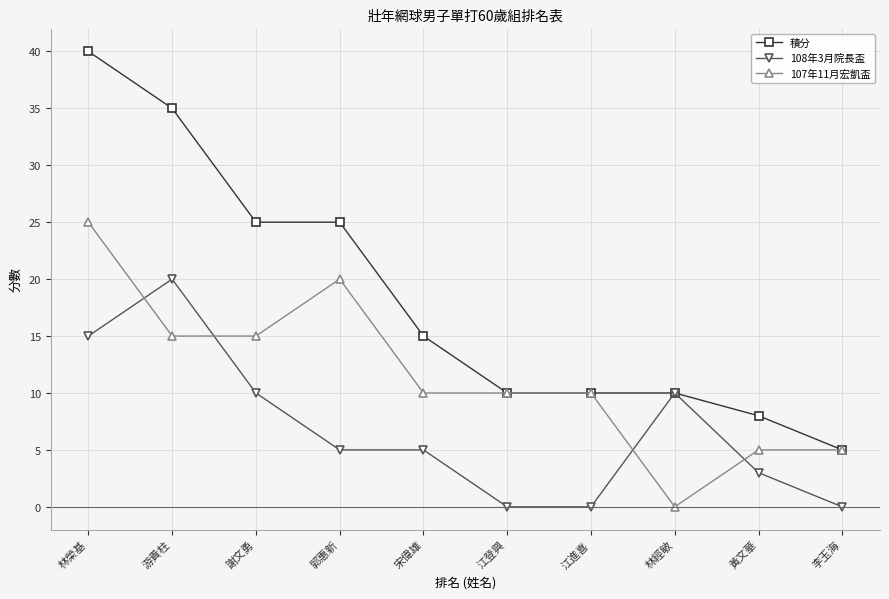

Read the 積分 value at 江進喜, to the nearest 5.

10